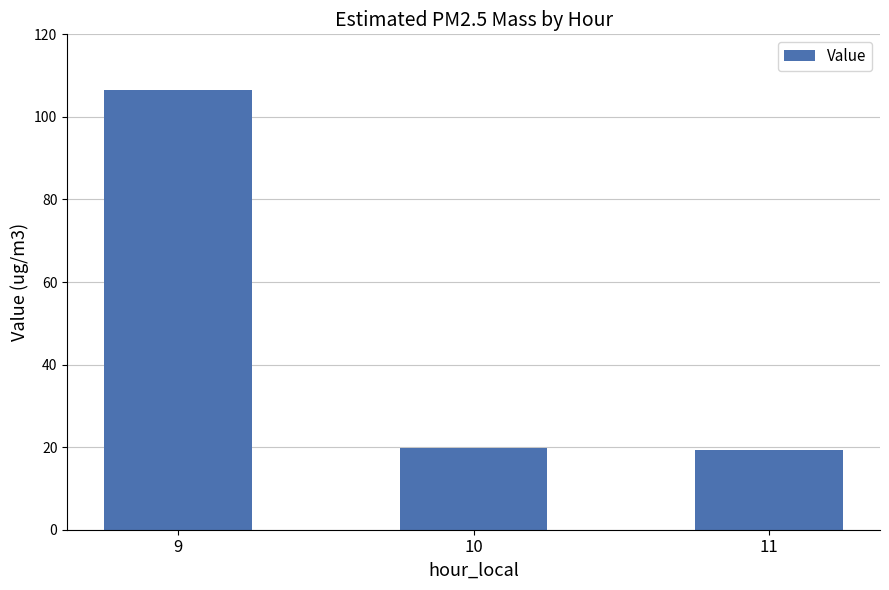

What is the maximum value shown in the chart?

106.5